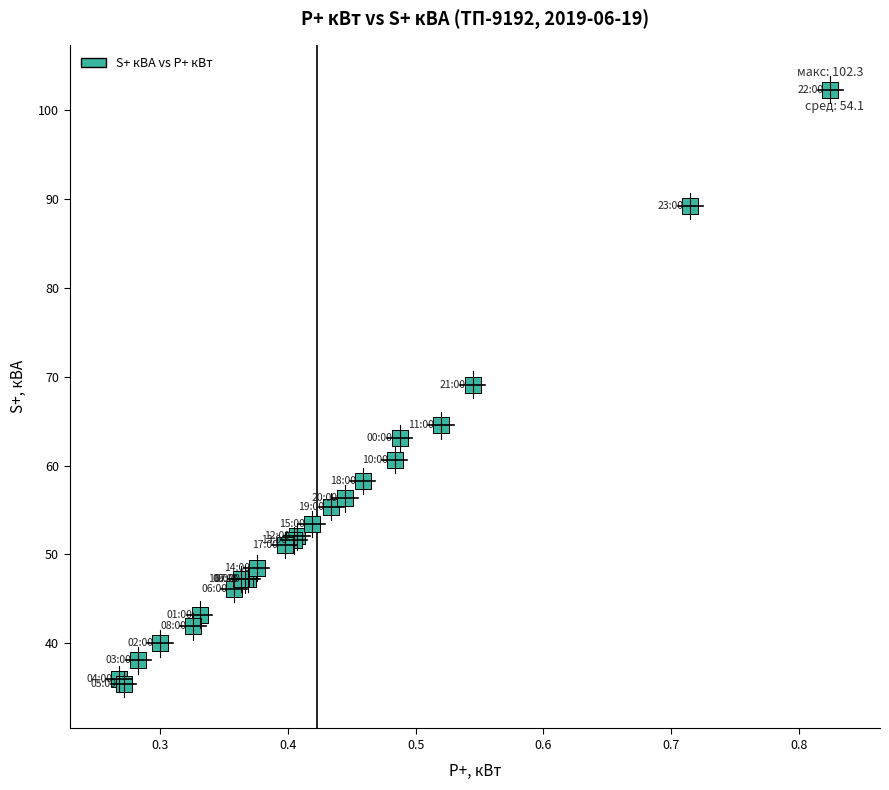

What Y value in the scatter plot is closest to 68?

69.1